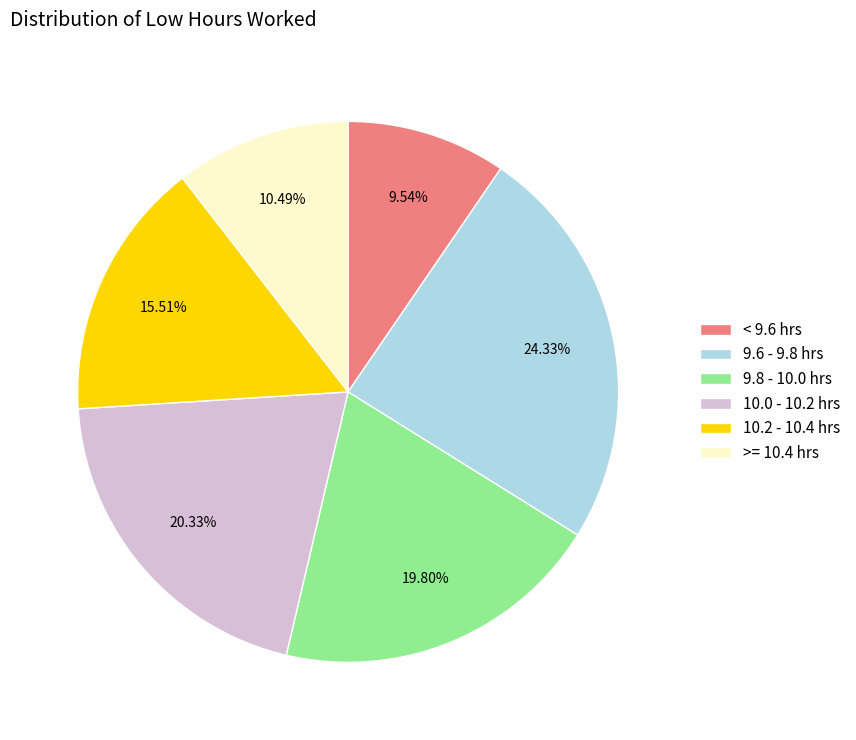

How many slices are in this pie chart?

6